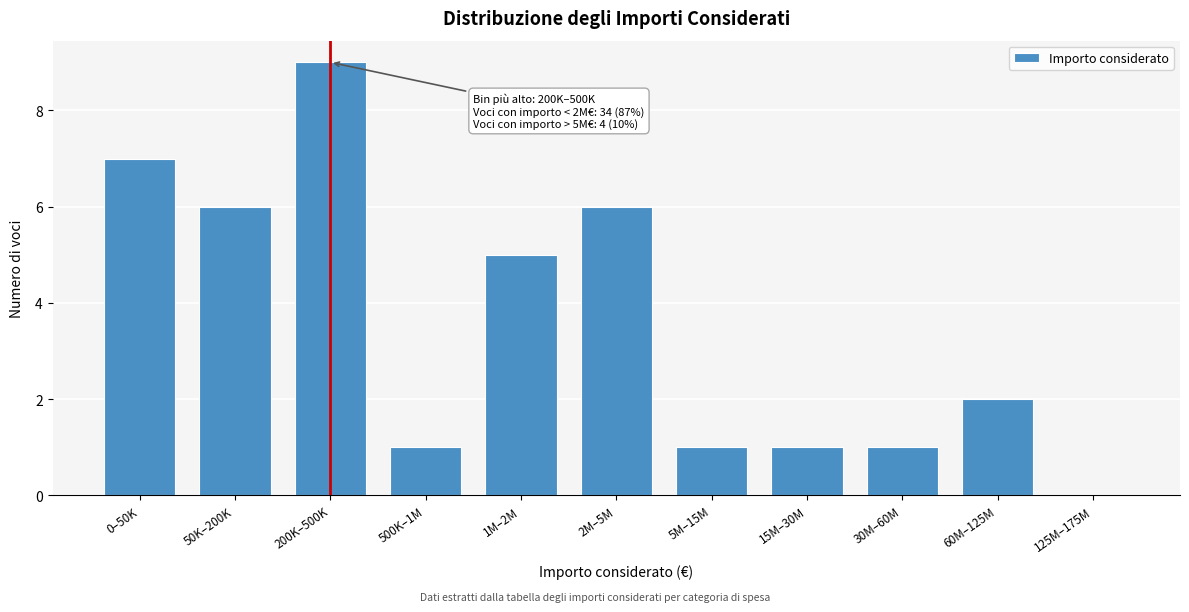

Reading left to right, list all the values displayed in this chart.

0–50K=7	50K–200K=6	200K–500K=9	500K–1M=1	1M–2M=5	2M–5M=6	5M–15M=1	15M–30M=1	30M–60M=1	60M–125M=2	125M–175M=0